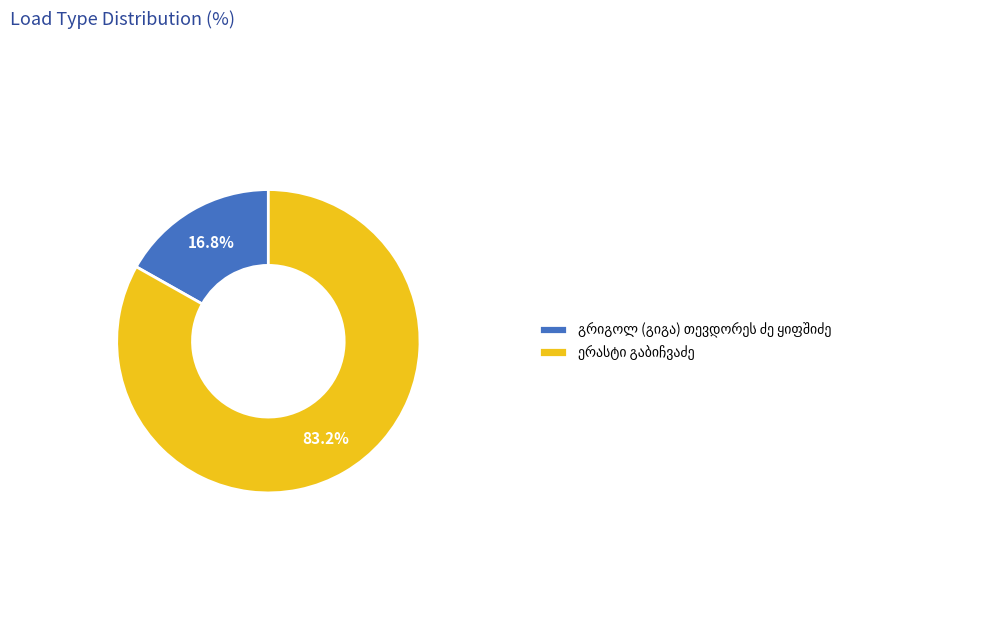

Does any single category account for the majority?

Yes